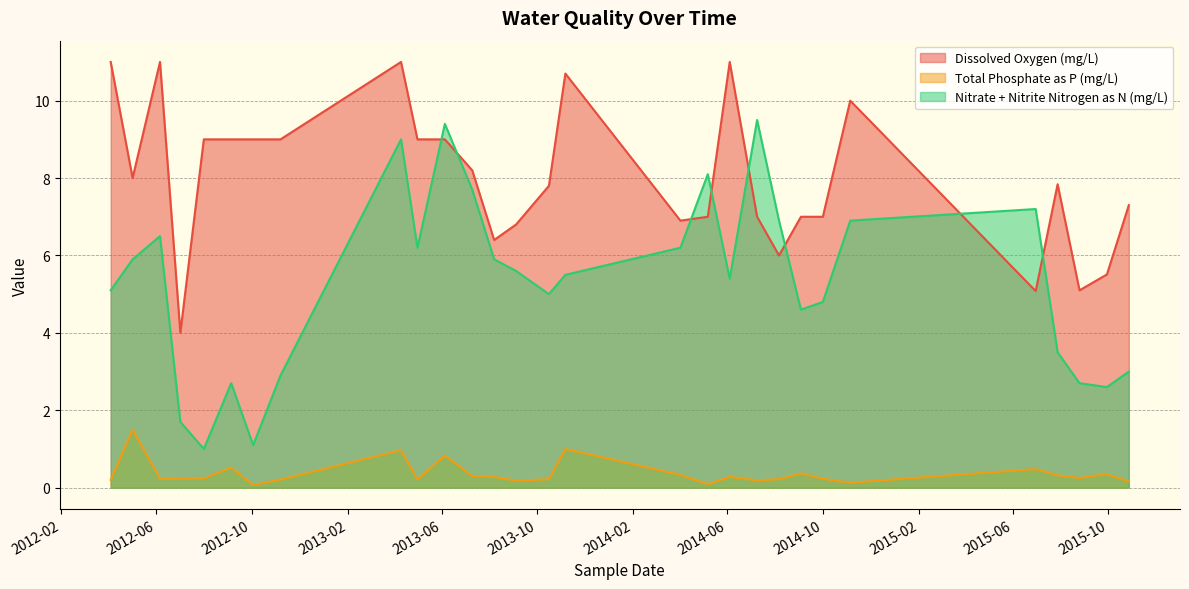

How many values in the Nitrate + Nitrite Nitrogen as N (mg/L) series are below 5?

11